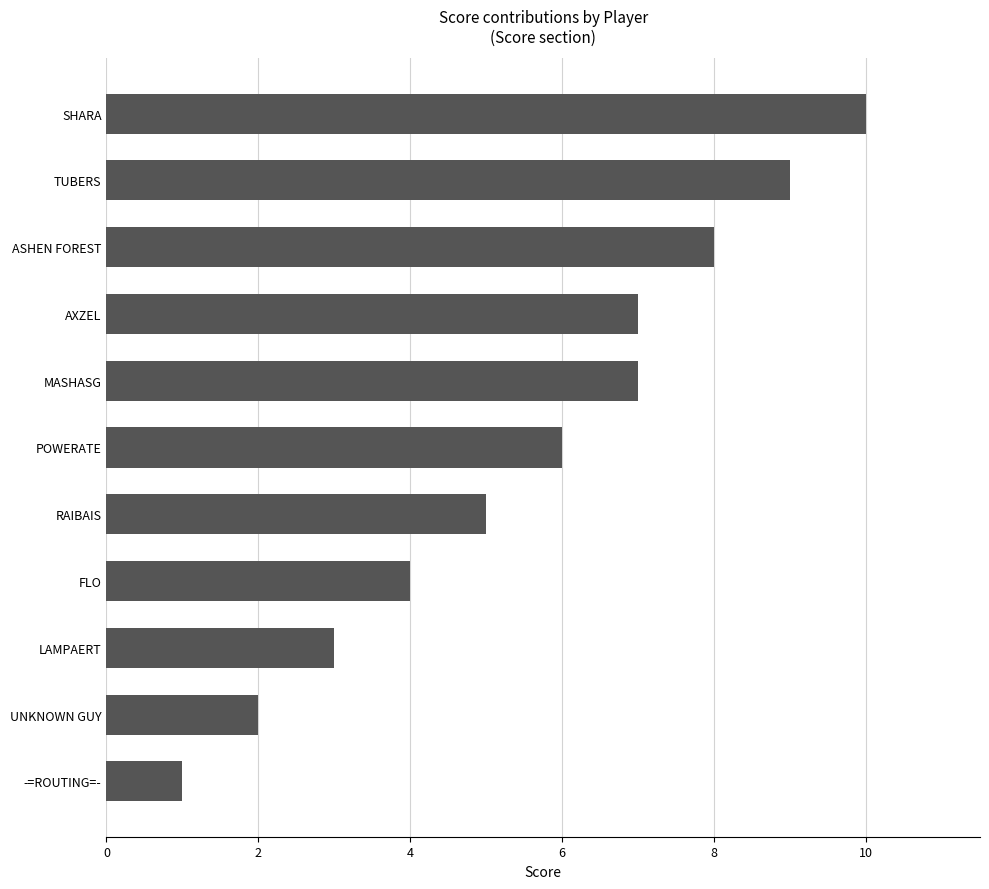

Is it true that the value at AXZEL is 7?

True